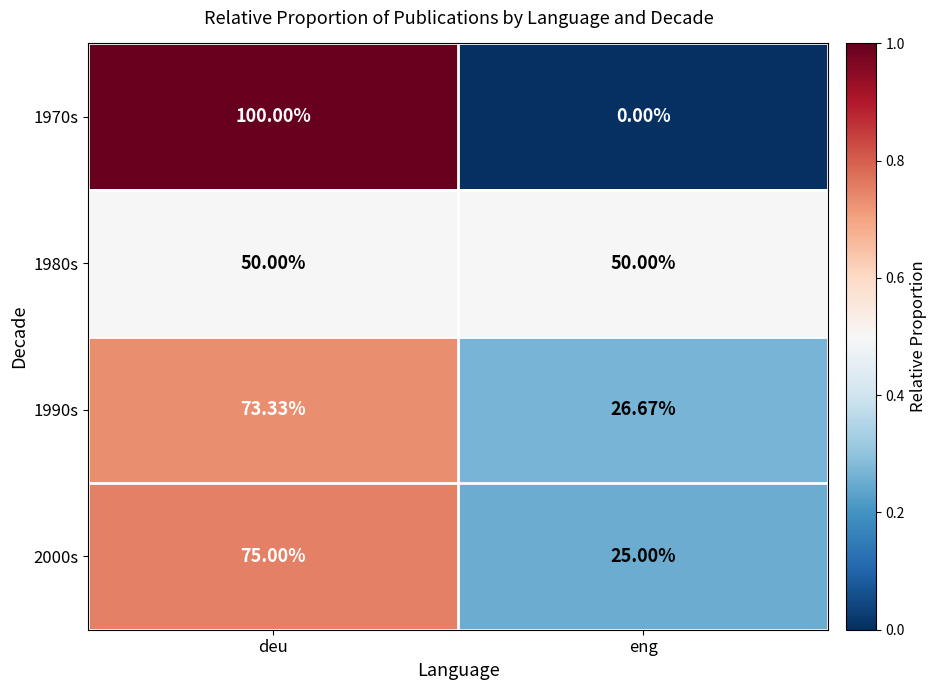

At which category is the sum across all series the highest?

deu